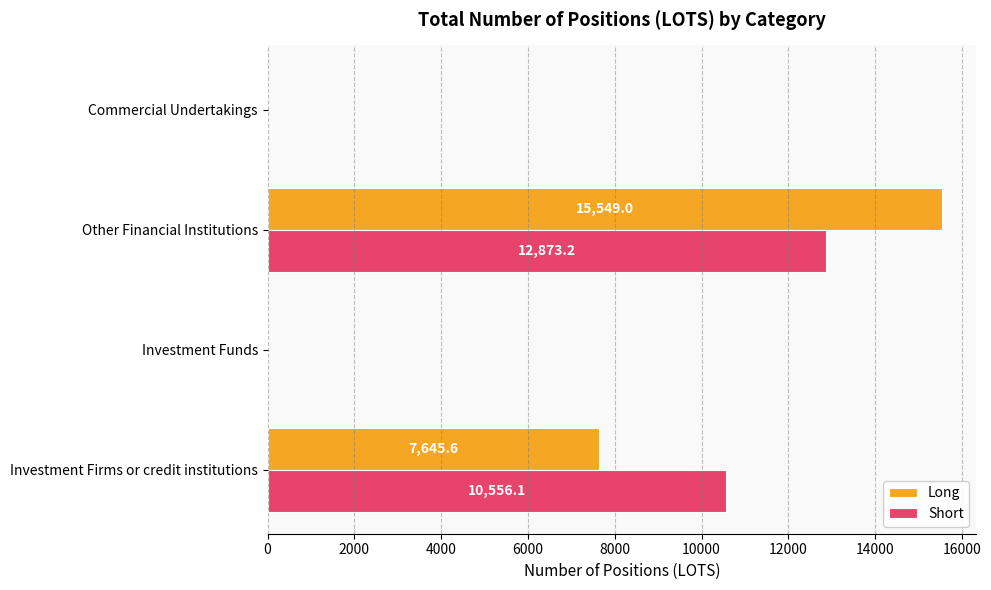

Which series has the largest total across all categories?

Short